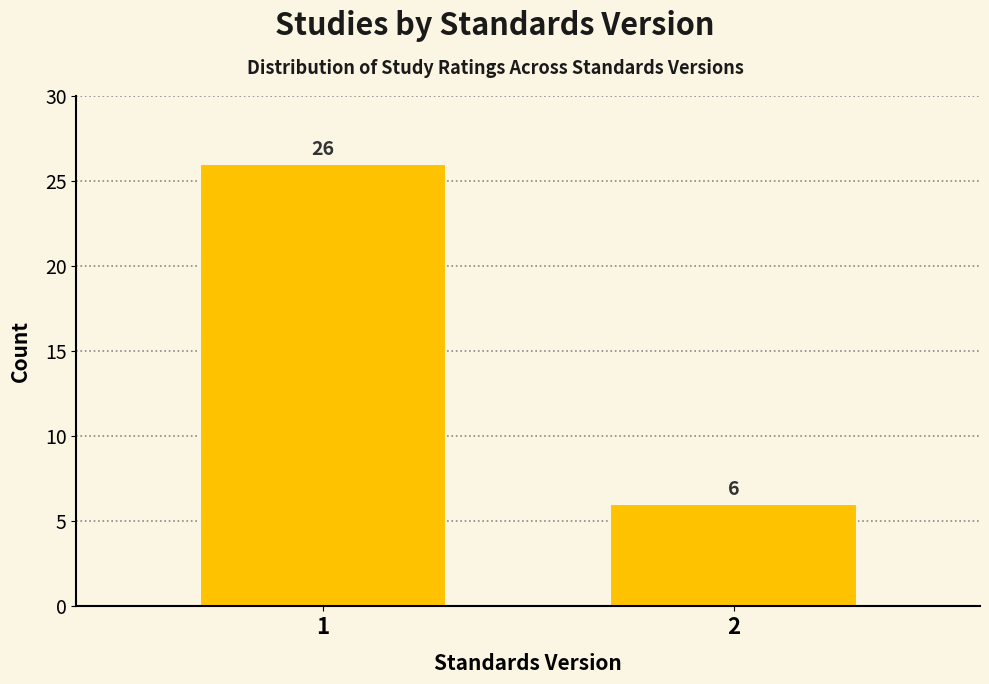

Reading left to right, list all the values displayed in this chart.

1=26	2=6